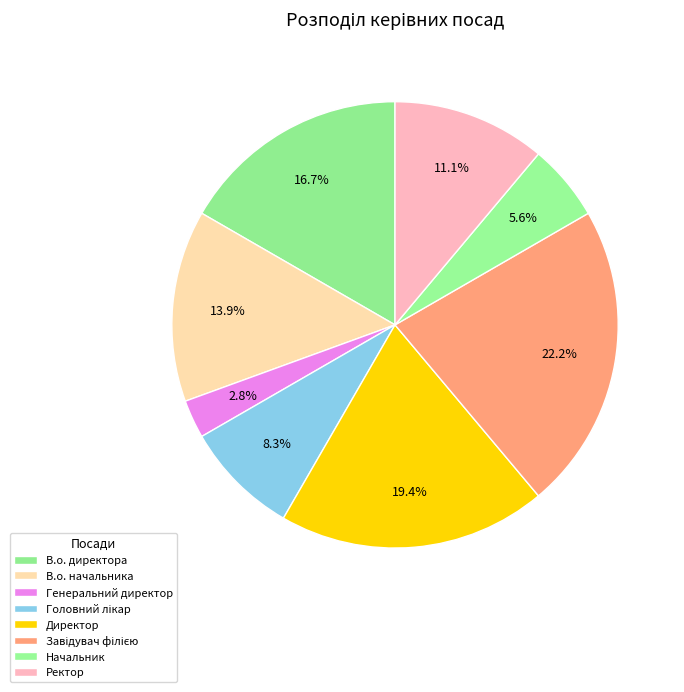

True or false: Завідувач філією accounts for 8% of the total.

False